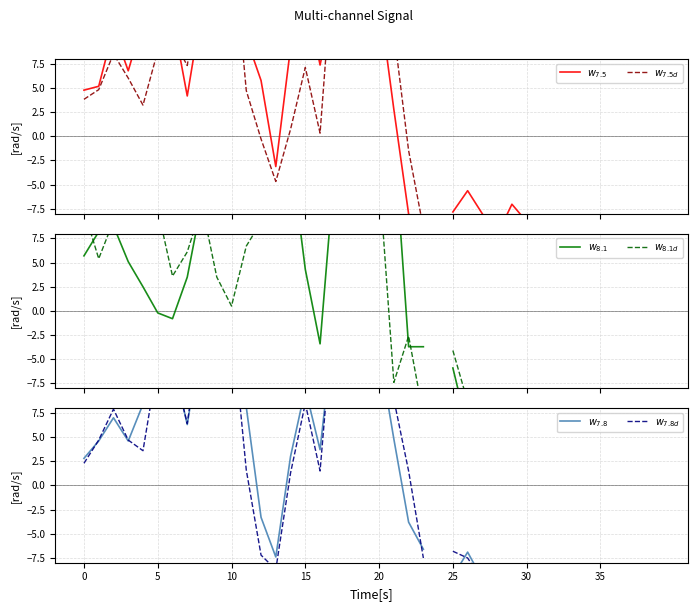

Between 25 and 34, which series saw the biggest shift?

$w_{7.5}$